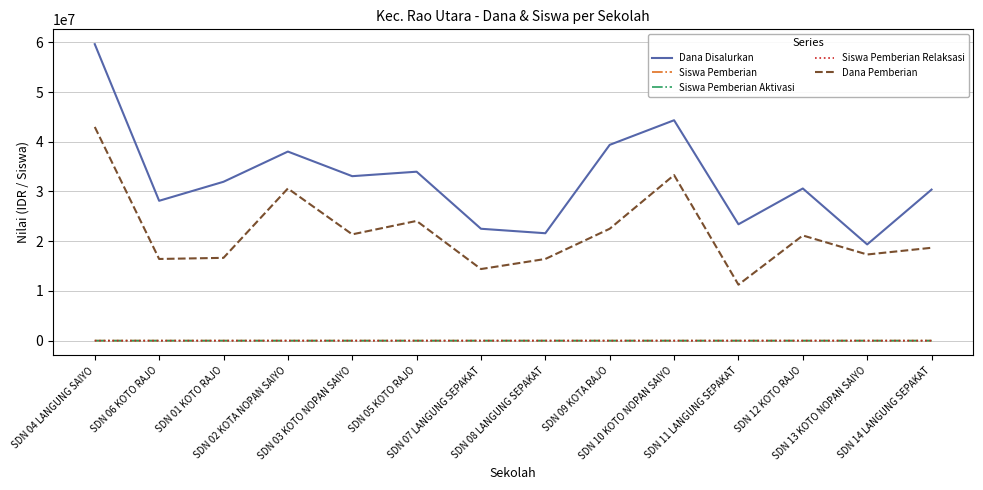

What are all the series names shown in the legend?

Dana Disalurkan, Siswa Pemberian, Siswa Pemberian Aktivasi, Siswa Pemberian Relaksasi, Dana Pemberian